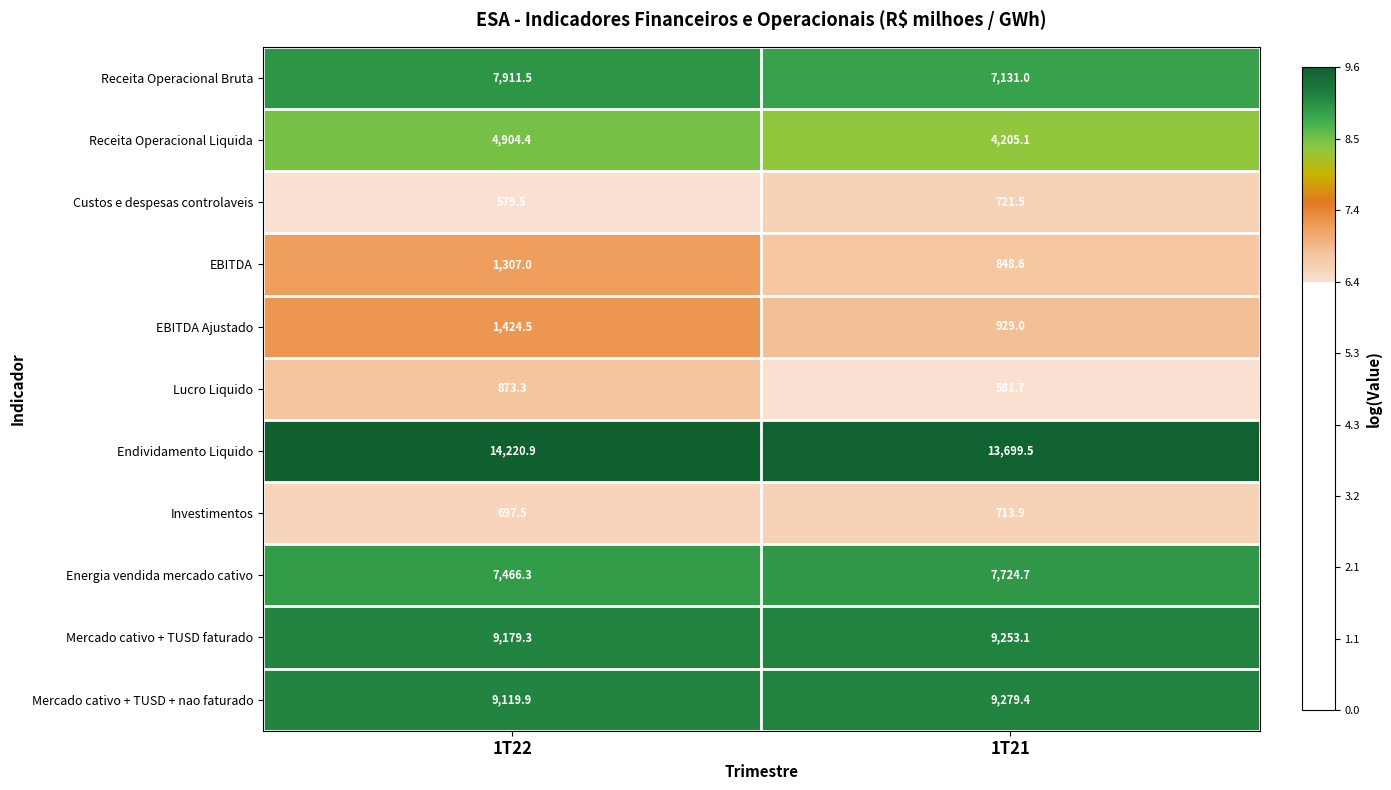

At which category is the sum across all series the highest?

1T22